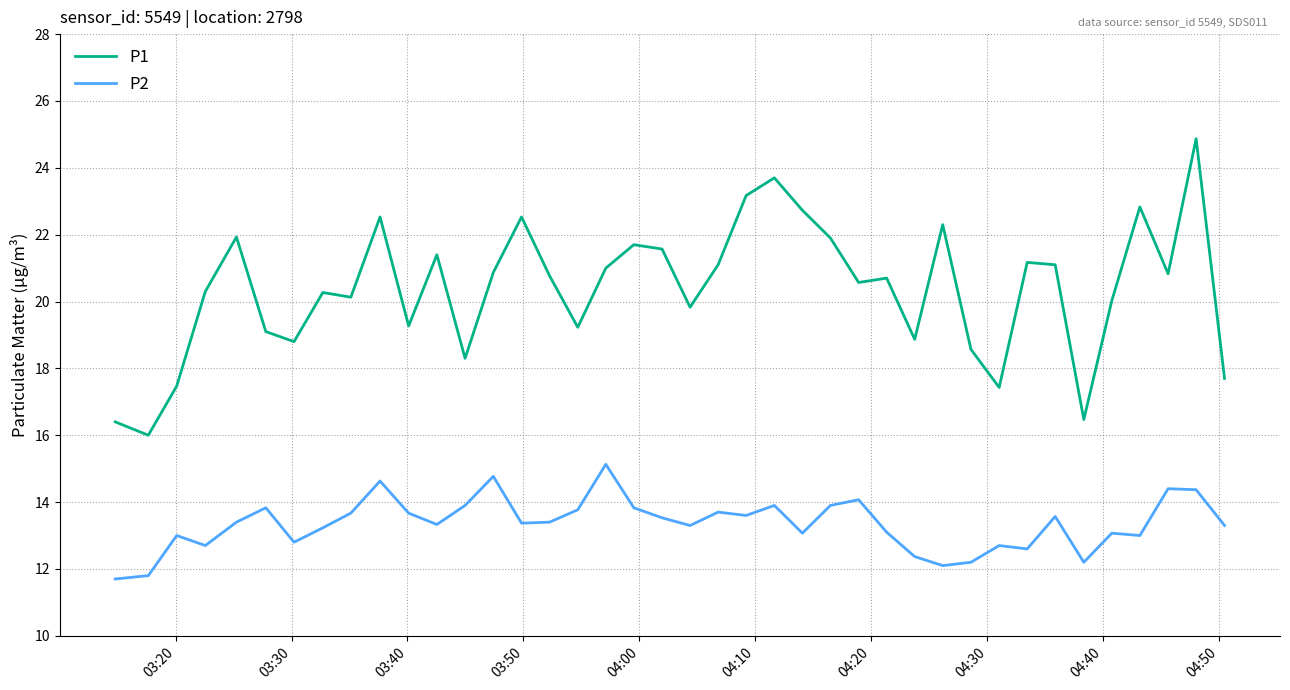

Which series has the largest range (max minus min)?

P1